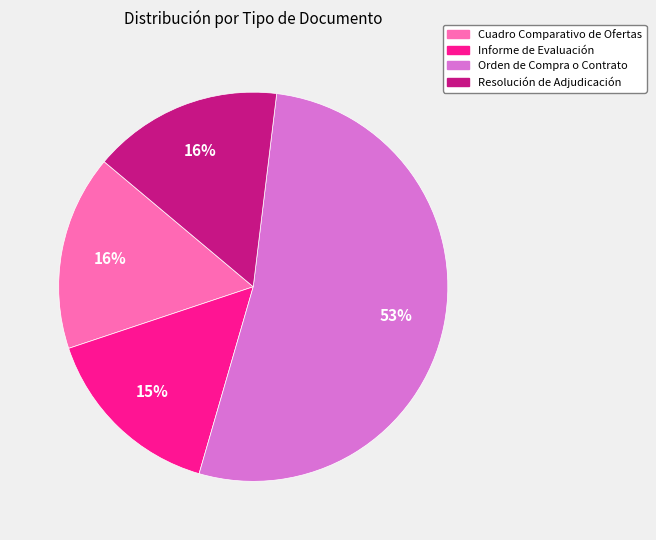

To the nearest percent, what portion does Cuadro Comparativo de Ofertas represent?

16%